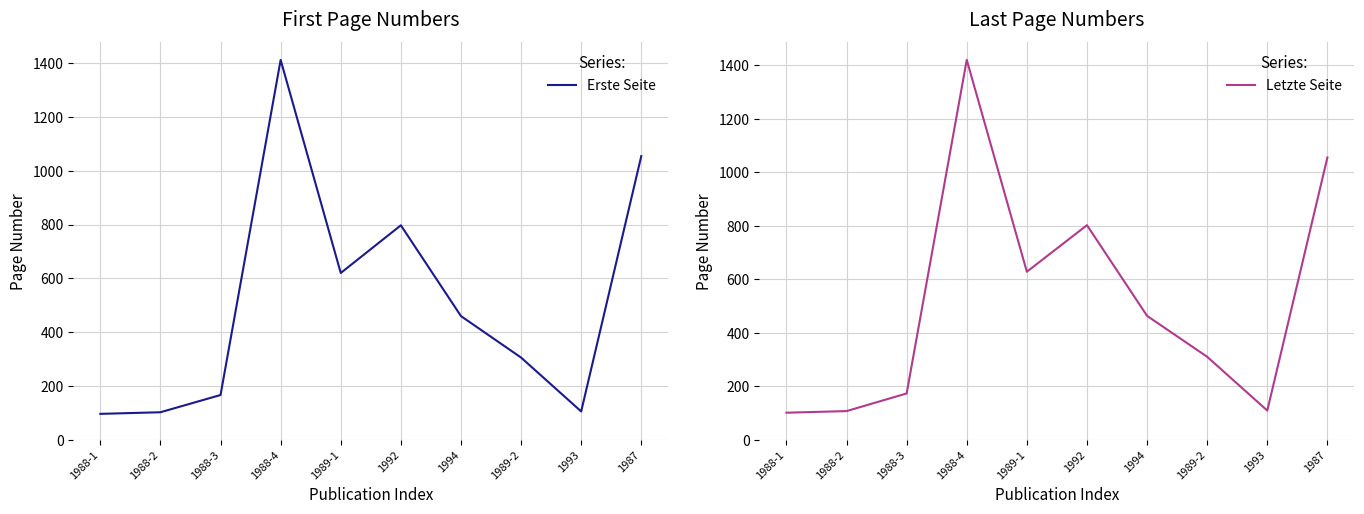

What position from the right is 1993?

2